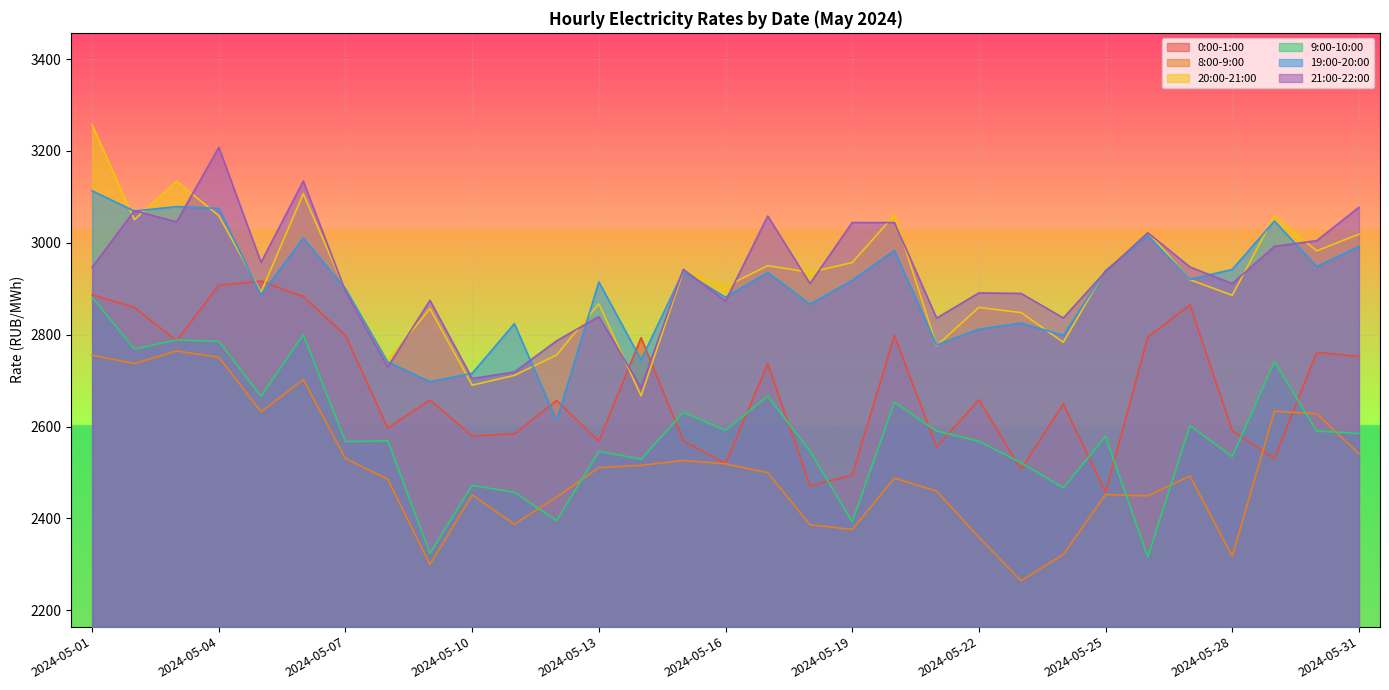

Which category has the highest value across all series?

2024-05-01